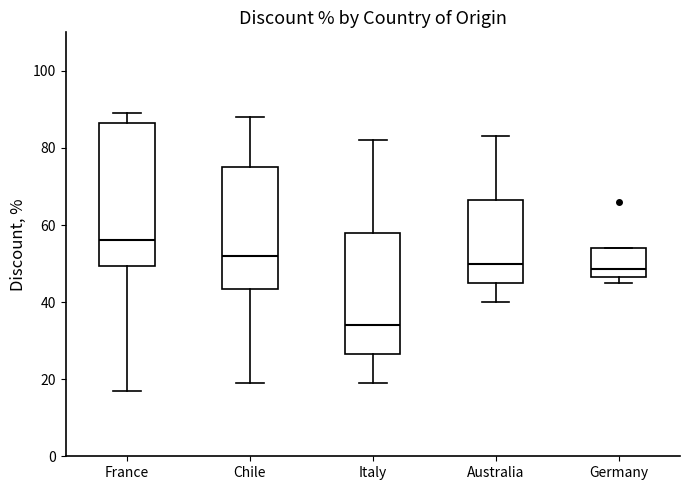

Which box's median line is the lowest?

Italy